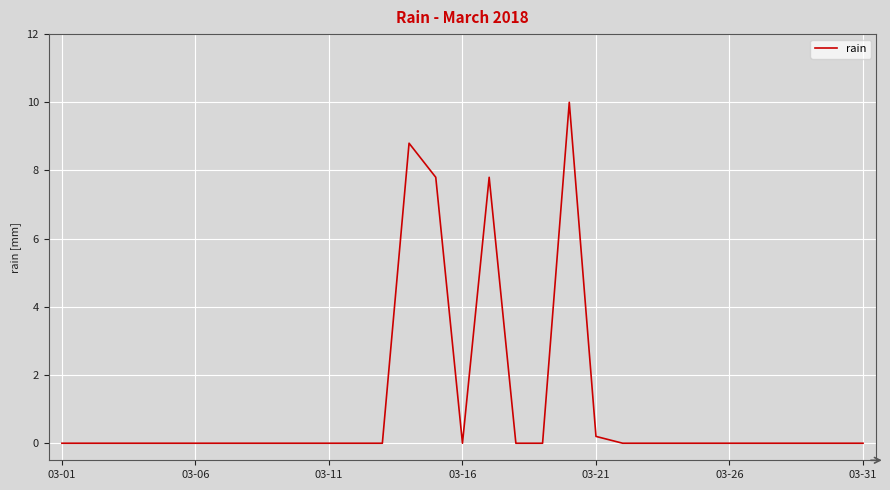

What is the difference between the maximum and minimum values?

10.0